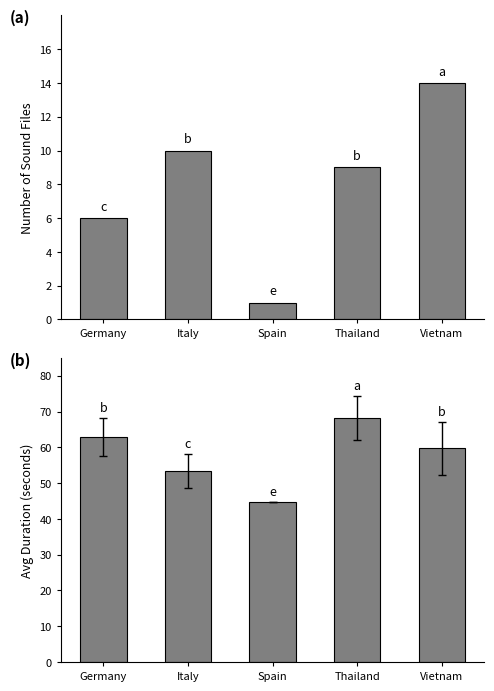

What is the value of the Count bar at the 2nd from the left?

10.0